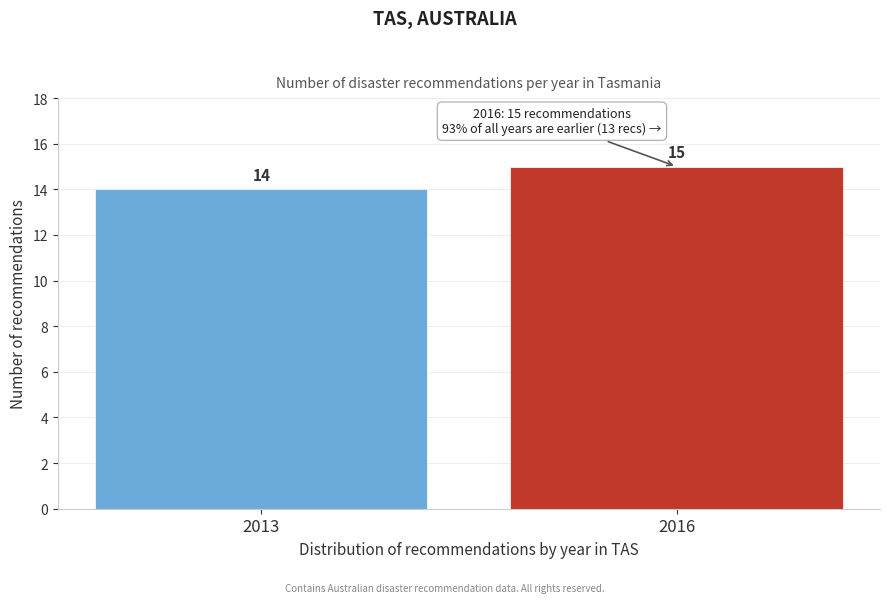

Reading left to right, list all the values displayed in this chart.

2013=14	2016=15